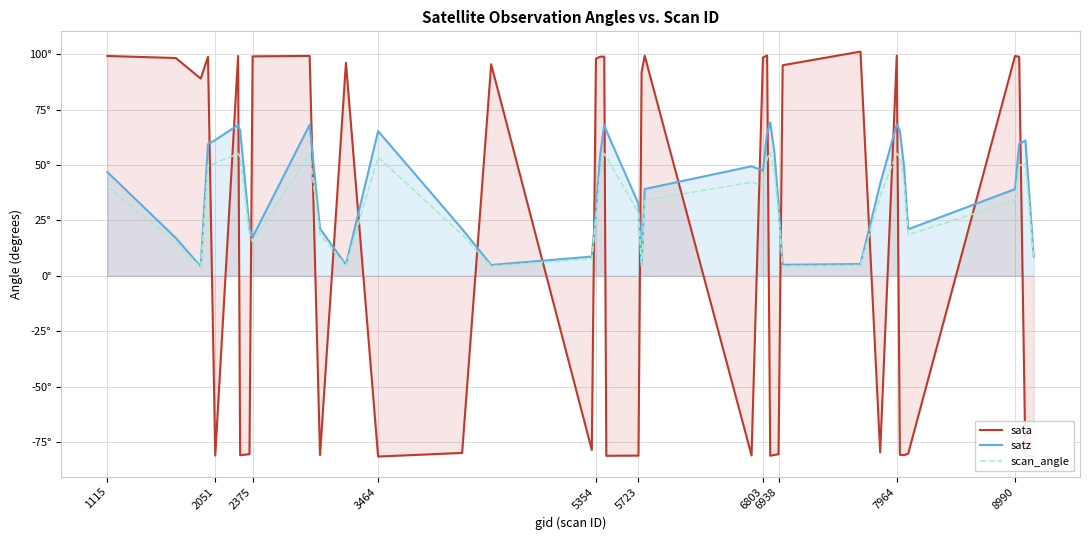

Which series has the largest total across all categories?

satz